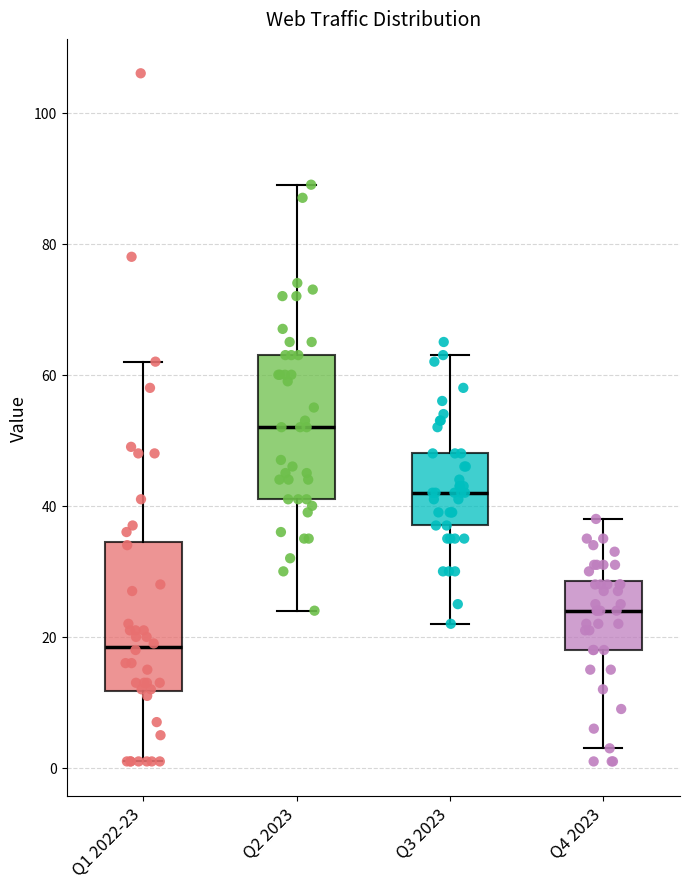

Reading left to right, read every box against the y-axis: the position of its median line, the range the box covers, and the ends of its whiskers. The values are not printed on the chart, so give them approximately, as read against the axis.

Q1 2022-23: median 18, box 12 to 34, whiskers 2 to 62
Q2 2023: median 52, box 42 to 64, whiskers 24 to 90
Q3 2023: median 42, box 38 to 48, whiskers 22 to 64
Q4 2023: median 24, box 18 to 28, whiskers 4 to 38